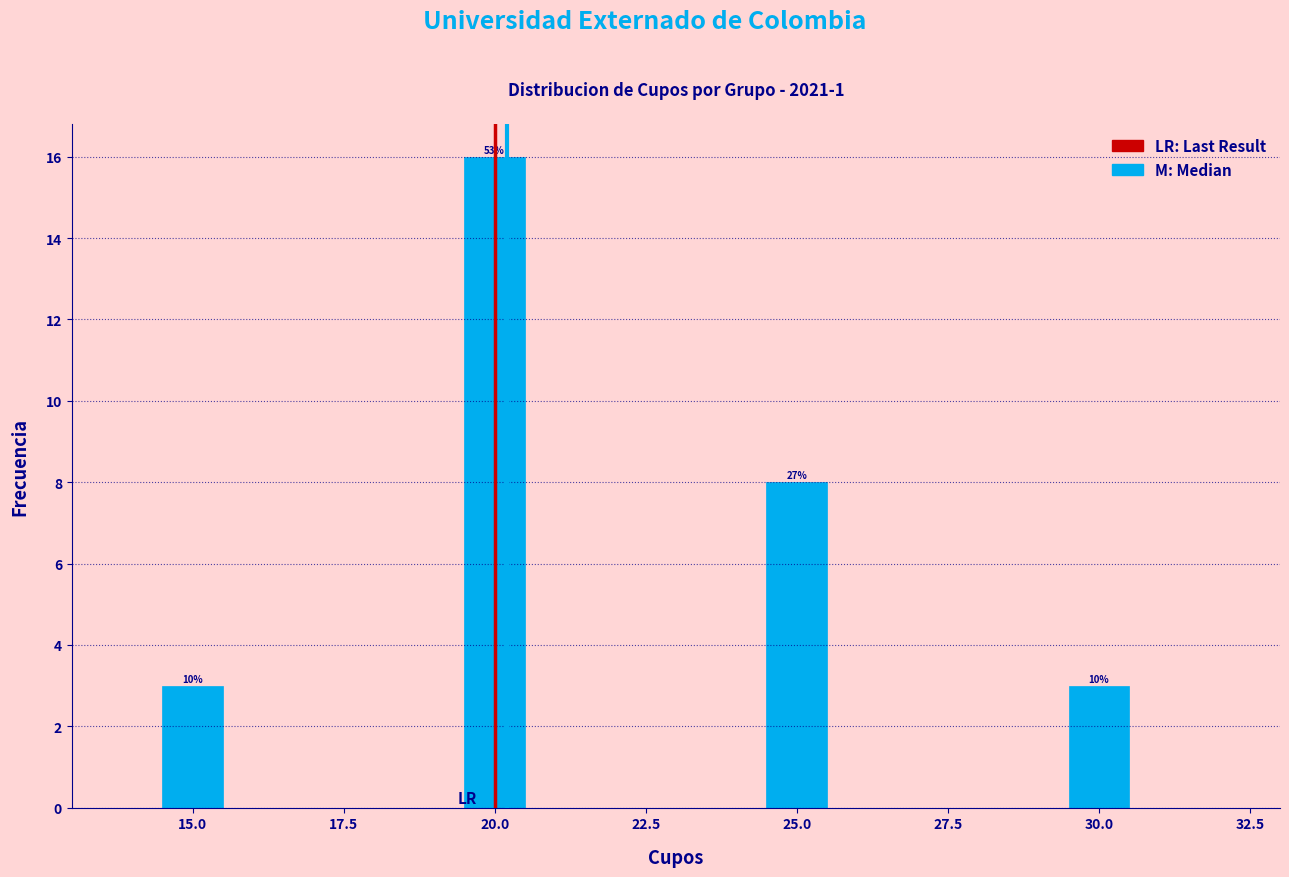

Read against the x-axis, roughly where is the centre of the tallest bar?

20.0